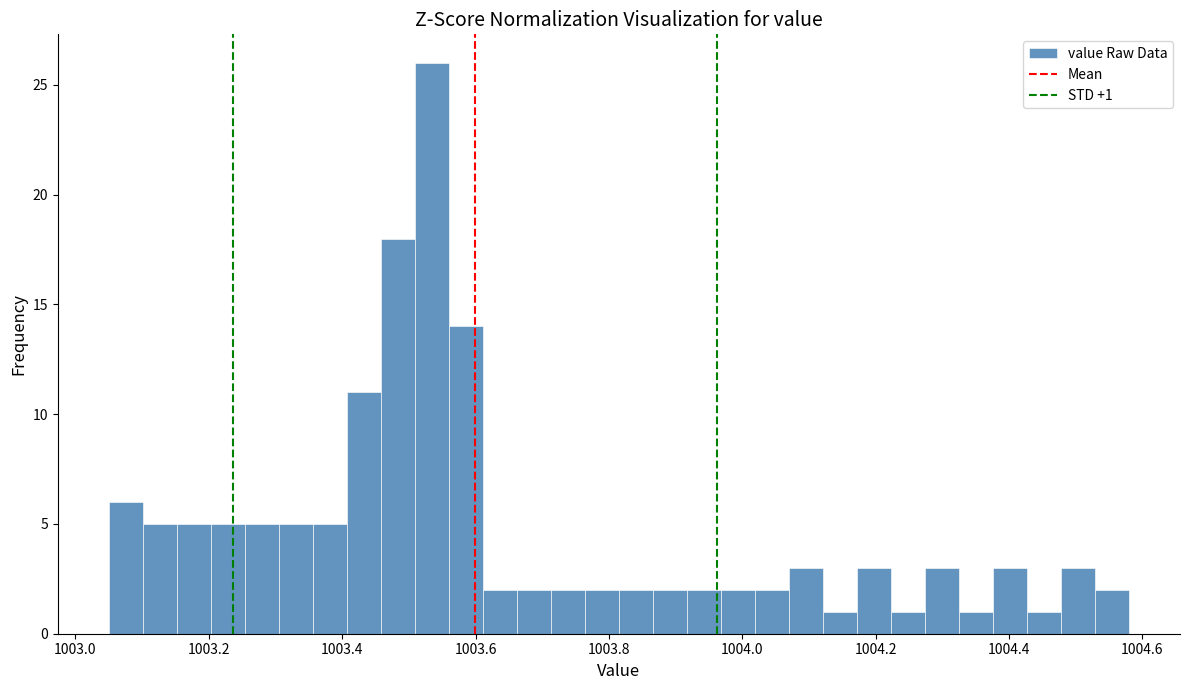

Around what value on the x-axis is the tallest bar? Give the approximate position of its centre, as read against the axis.

1003.54